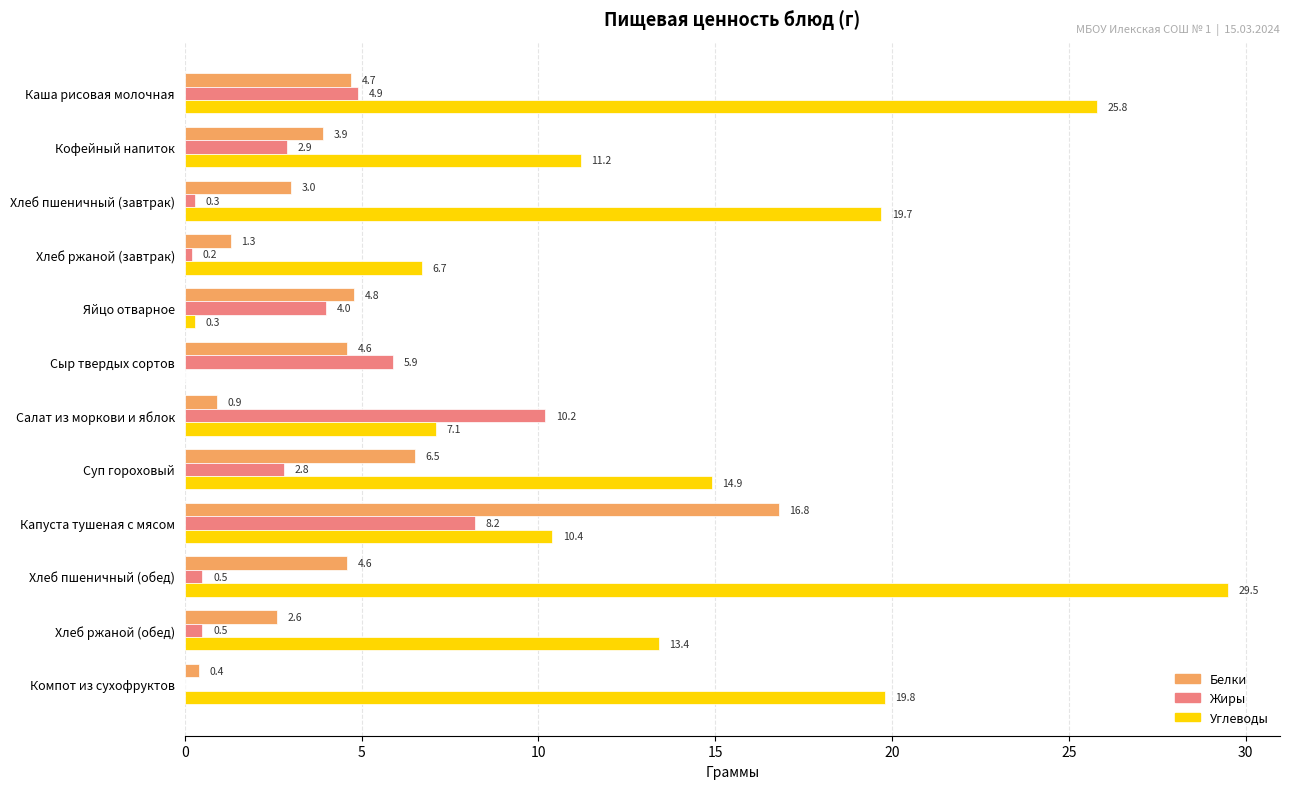

Is it true that Белки equals 4.8 at Яйцо отварное?

True